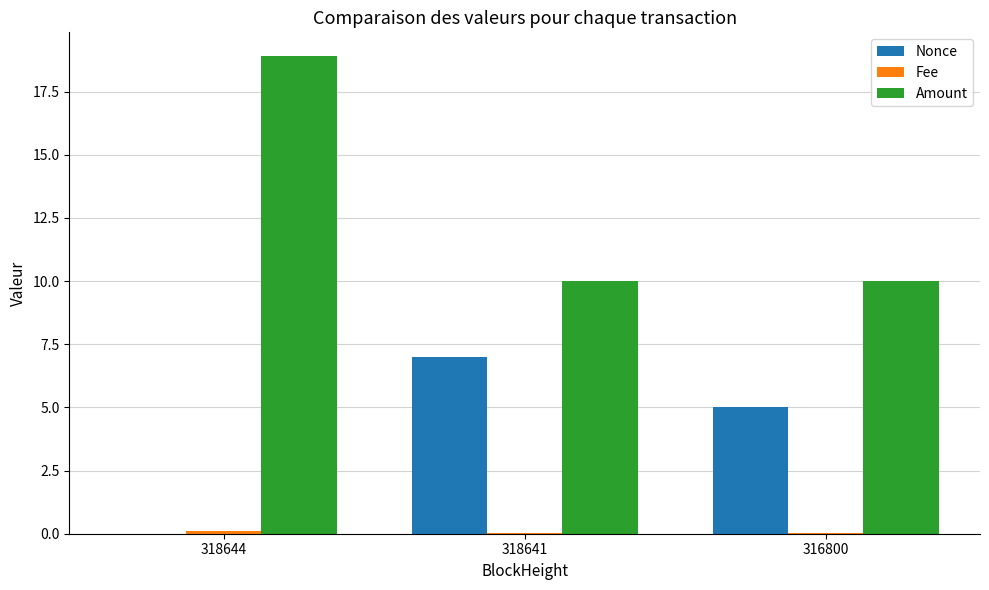

True or false: Nonce has a value of 3.3 at 318641.

False